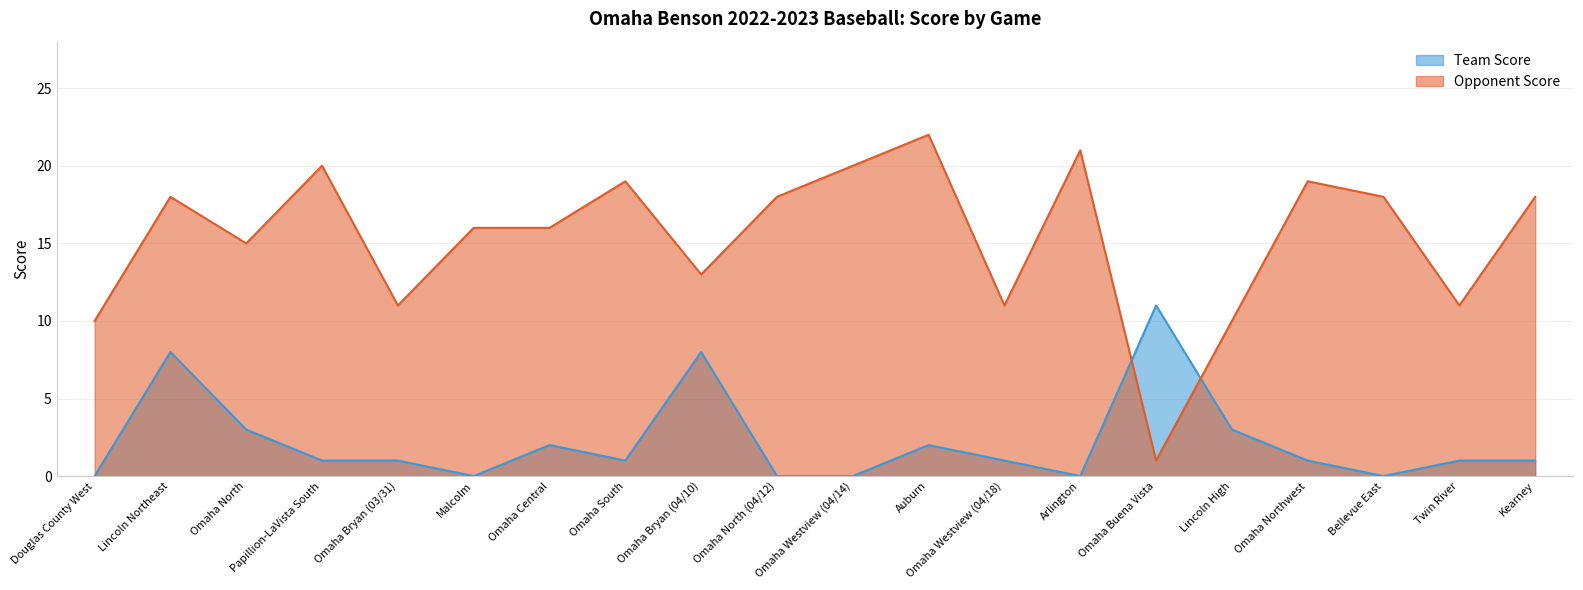

How many lines are shown in the chart?

2